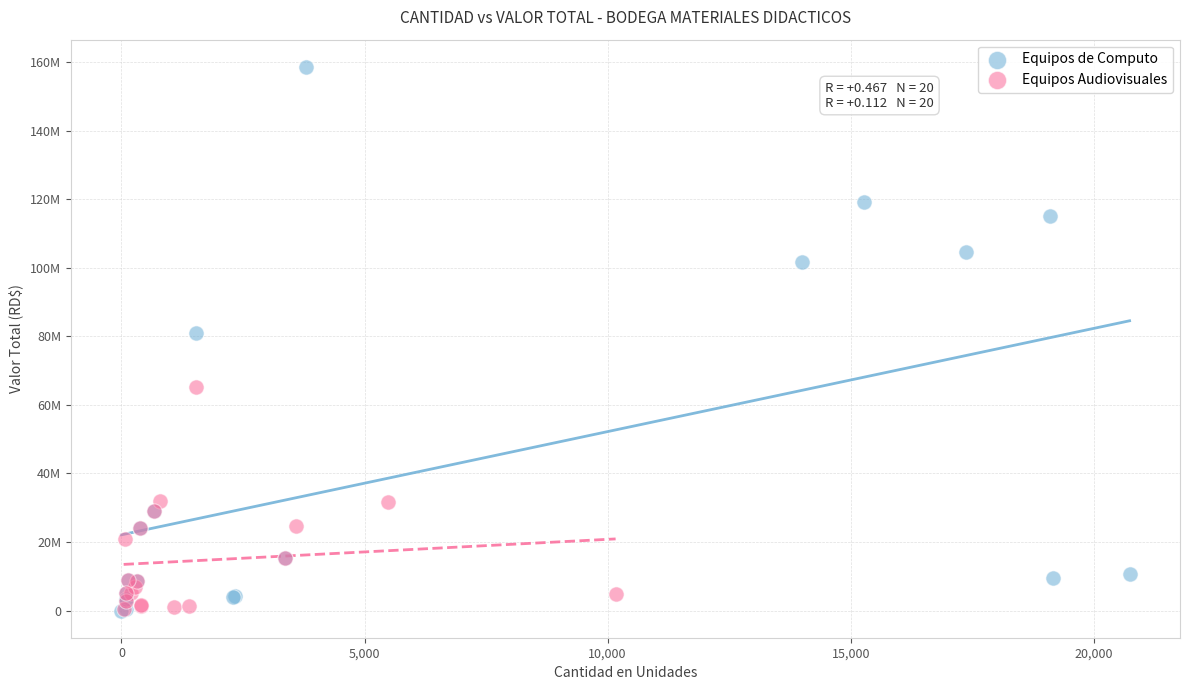

Which series contains the highest Y value?

Equipos de Computo